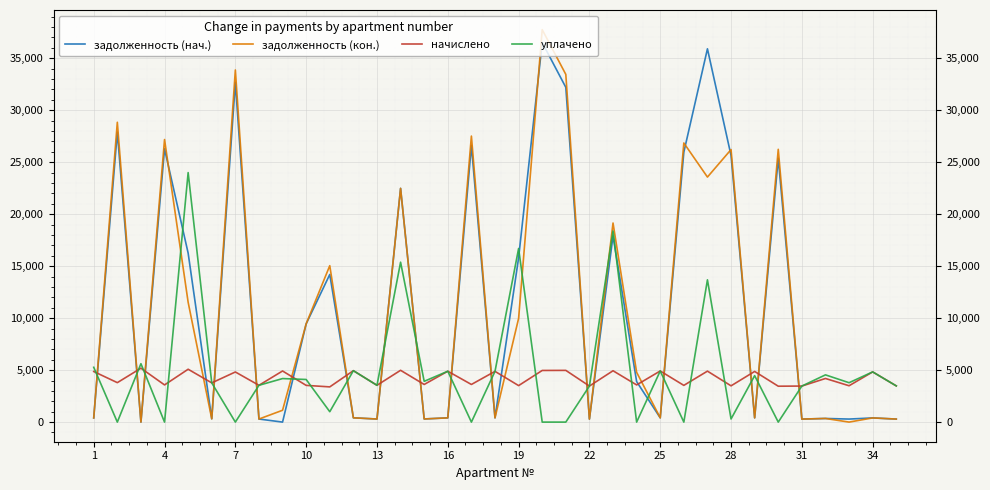

How many times do задолженность (кон.) and уплачено cross each other?

20